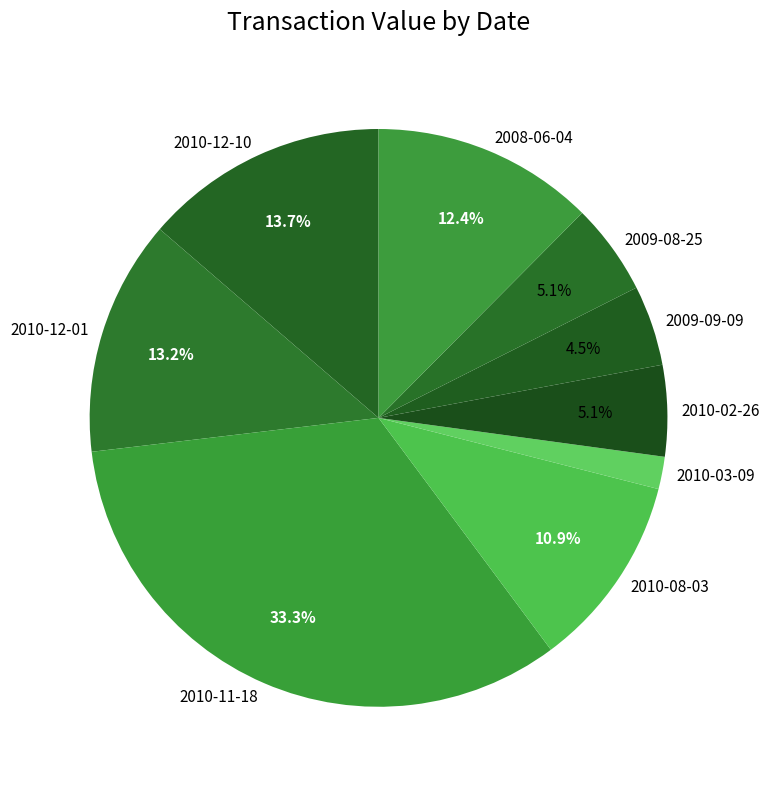

Between 2010-02-26 and 2010-12-10, which is larger?

2010-12-10